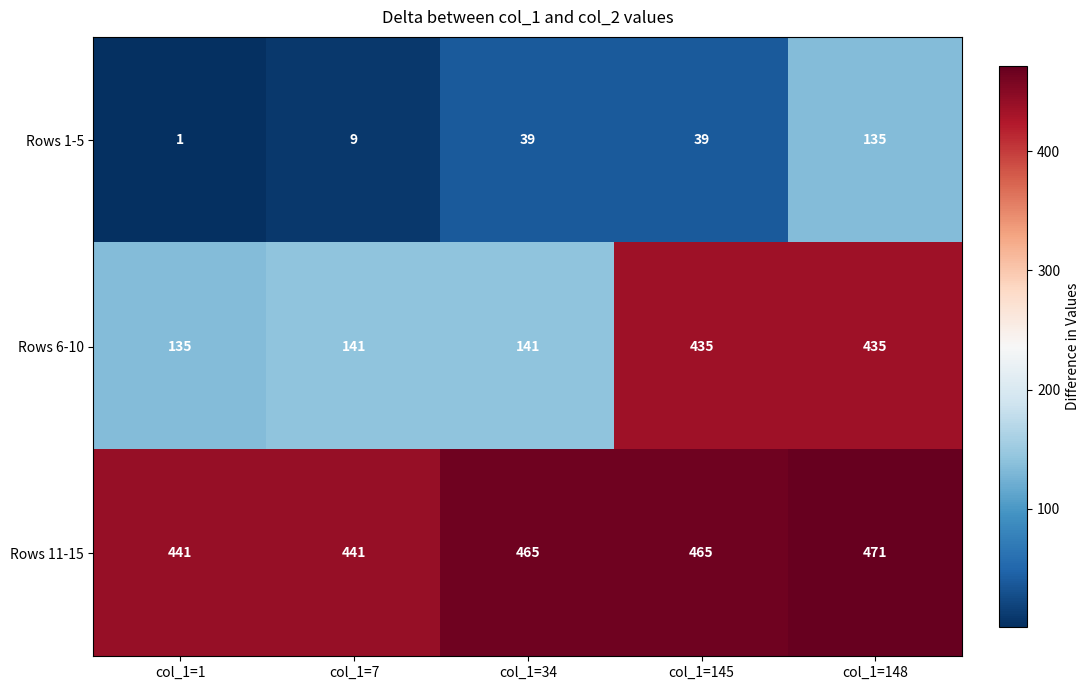

List the series in order of their peak value, highest first.

Rows 11-15, Rows 6-10, Rows 1-5